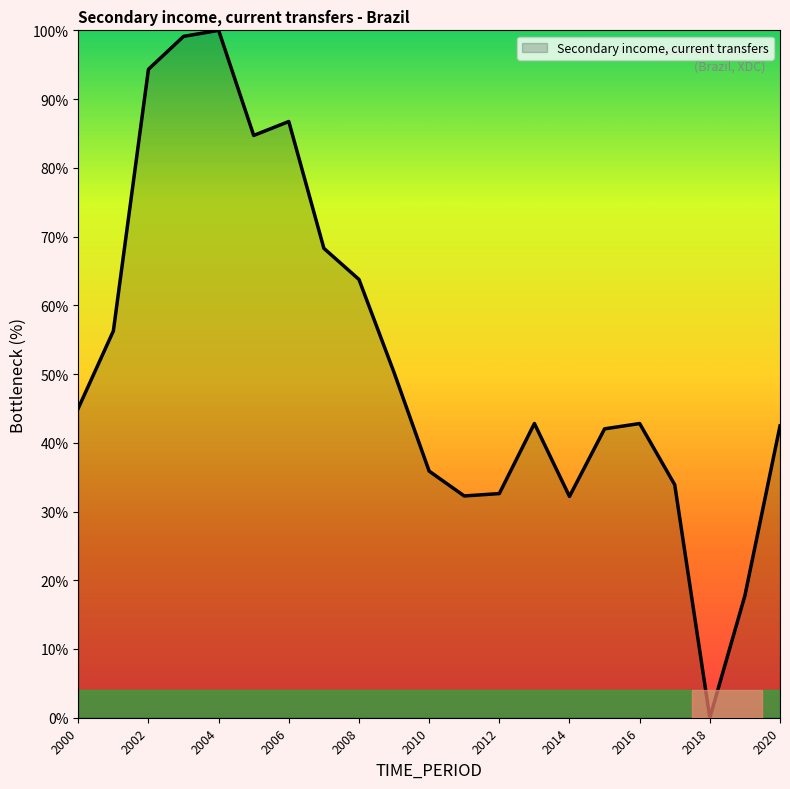

What is the difference between the maximum and second lowest values?

82.2